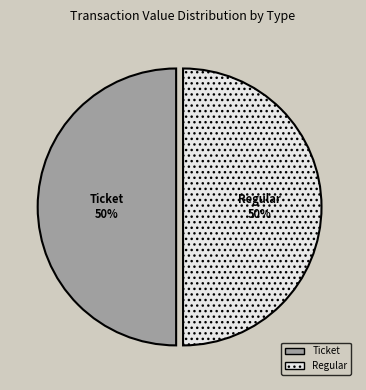

The Regular slice represents 50% of the pie. True or false?

True